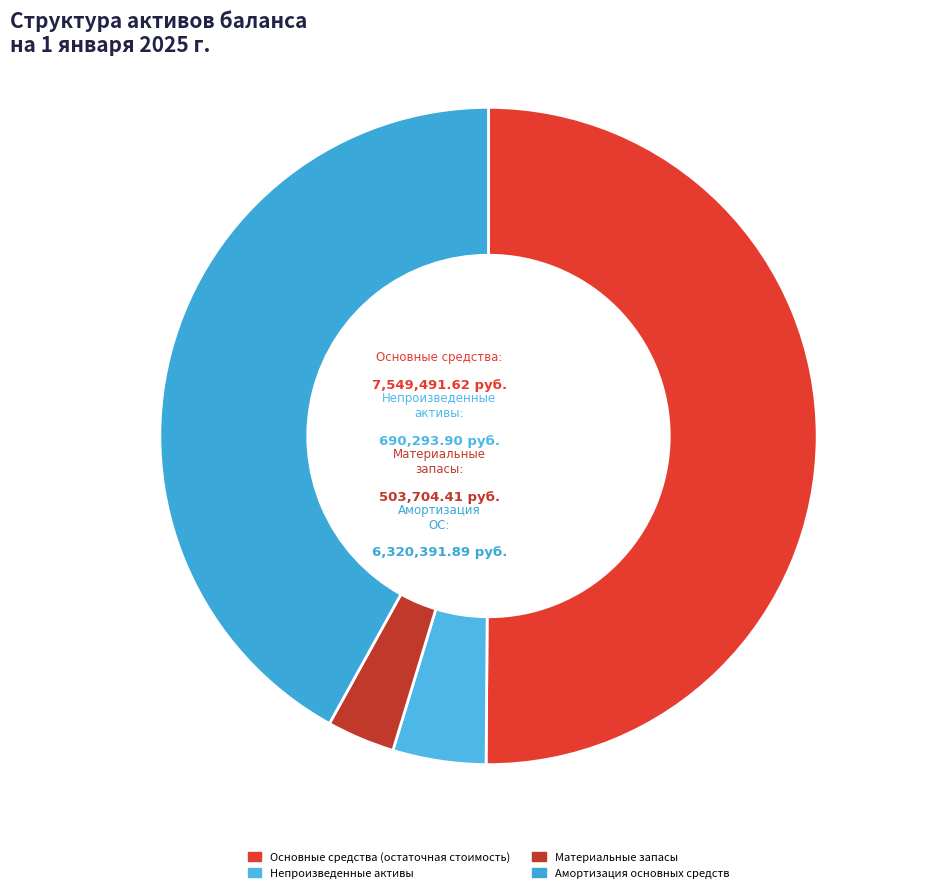

What percentage is the Основные средства (остаточная стоимость) slice, to the nearest percent?

50%